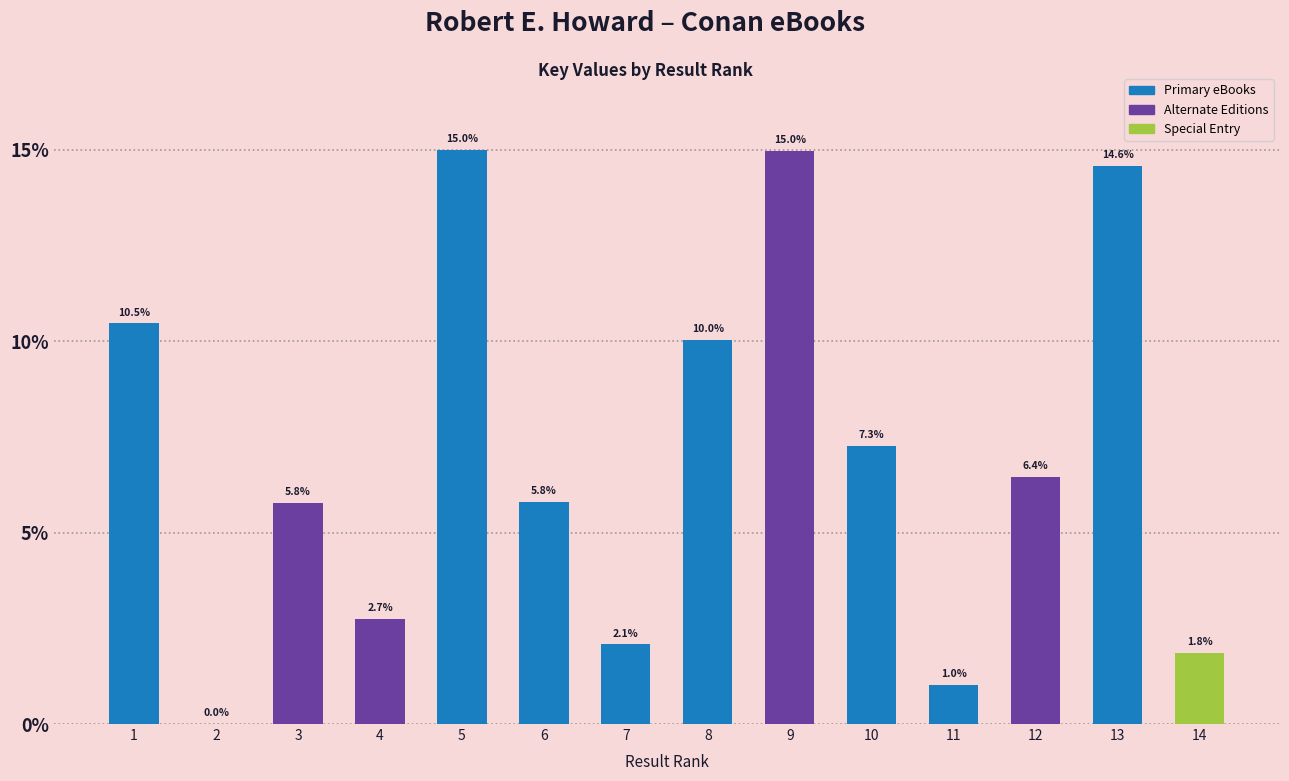

Which has a higher value, 2 or 10?

10